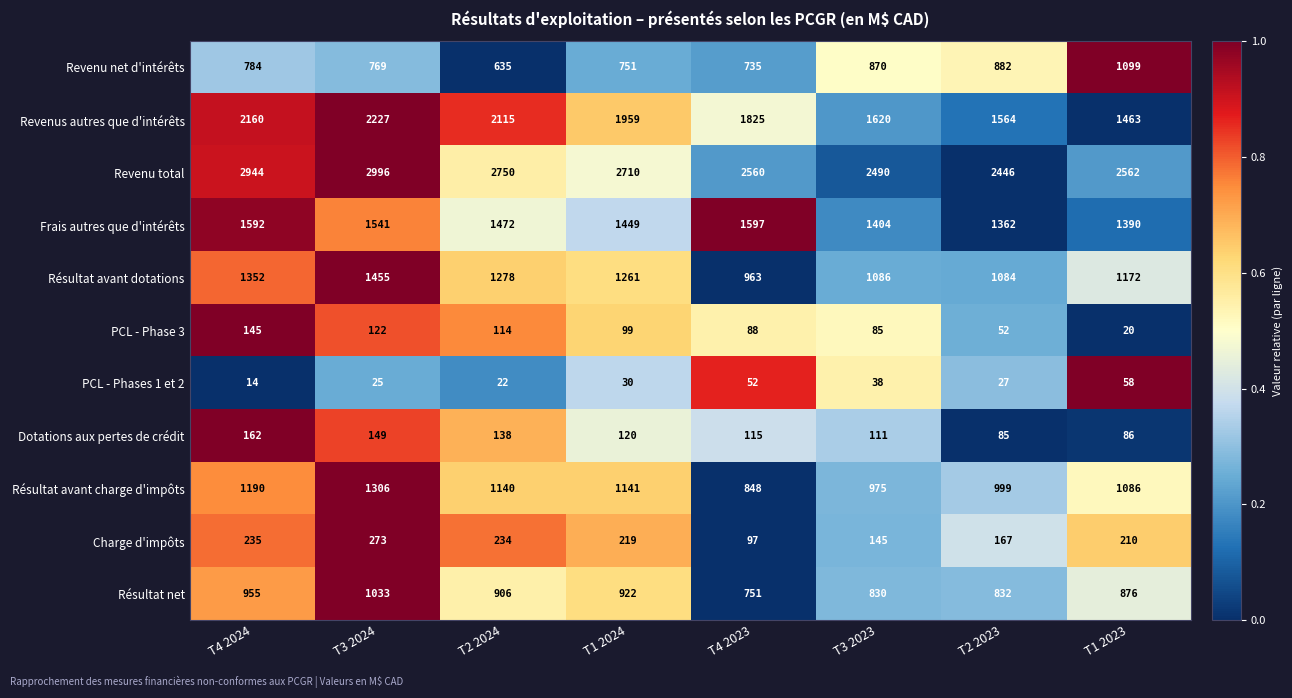

At which category is the sum across all series the highest?

T3 2024